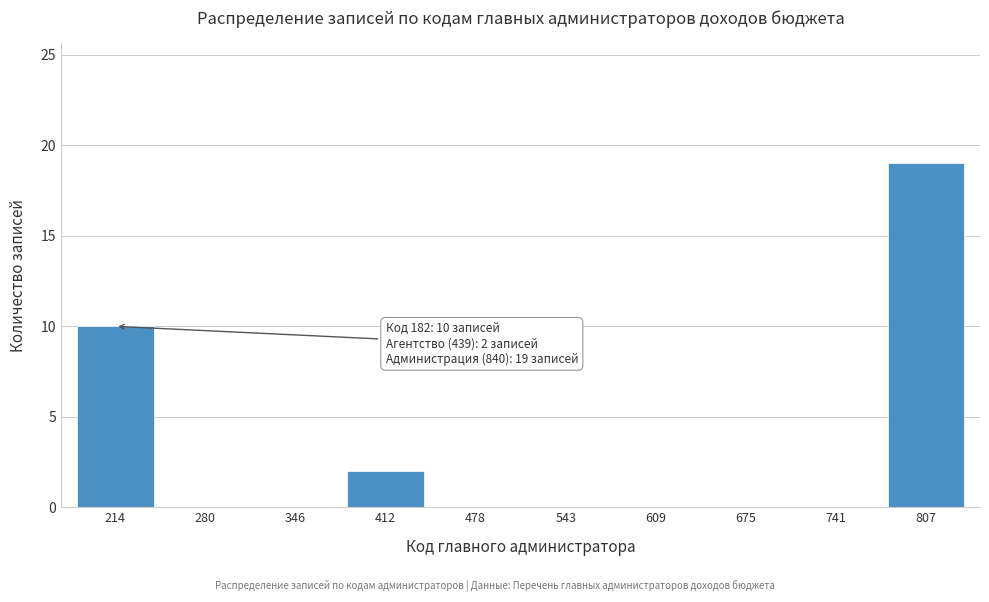

Reading left to right, list all the values displayed in this chart.

214=10	280=0	346=0	412=2	478=0	543=0	609=0	675=0	741=0	807=19